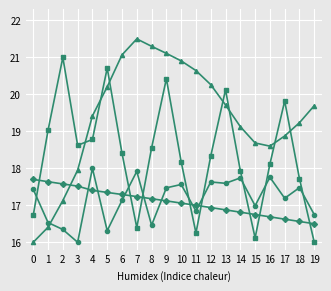

What is the spread (max minus min) of values at 11?

4.4